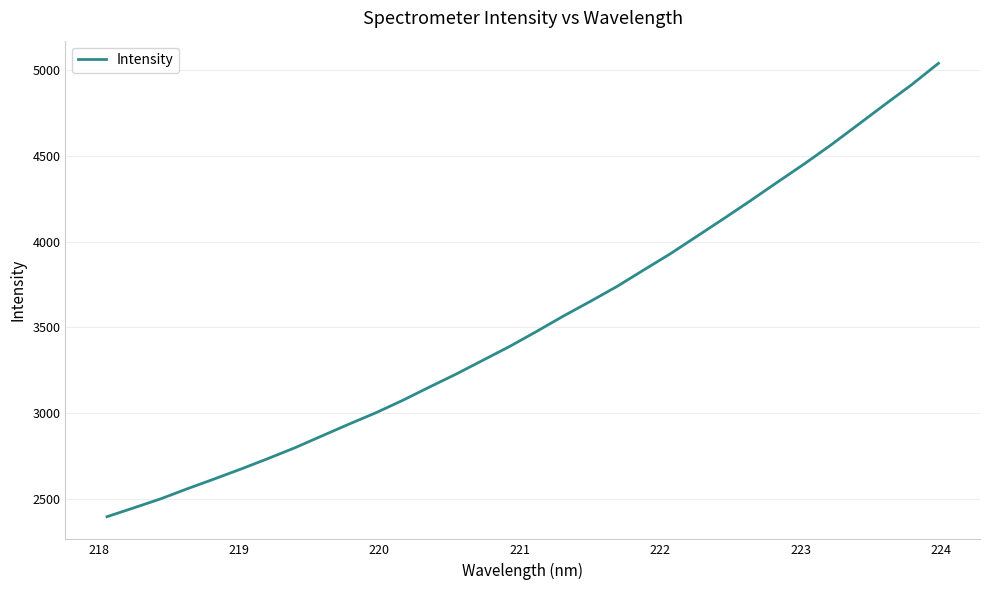

How many lines are shown in the chart?

1